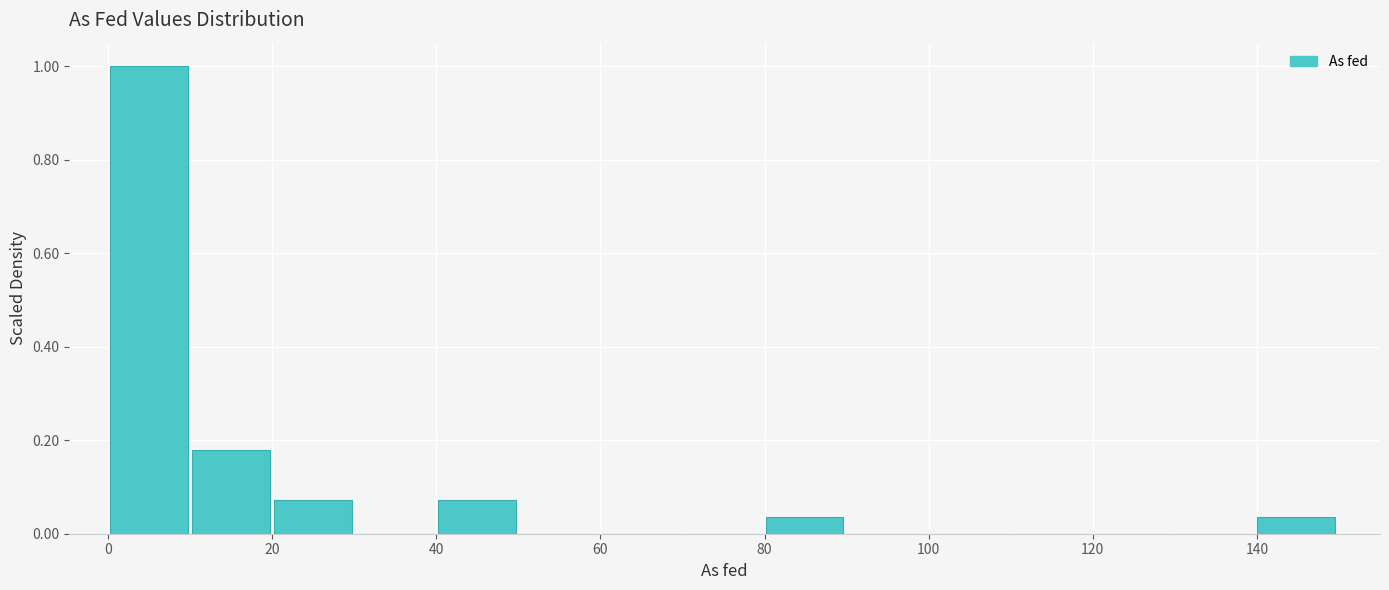

What is the height of the bar covering 40 to 50 on the x-axis? Neither the bar edges nor the heights are printed on the chart, so give them approximately, as read against the axes.

0.08